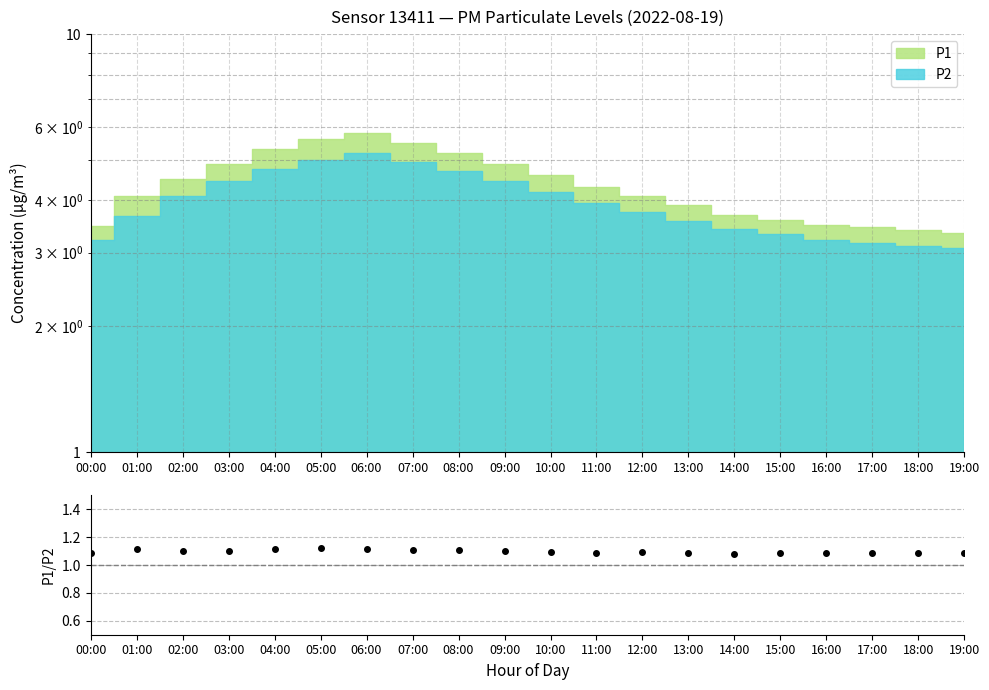

What is the approximate value at 11:00?

1.1